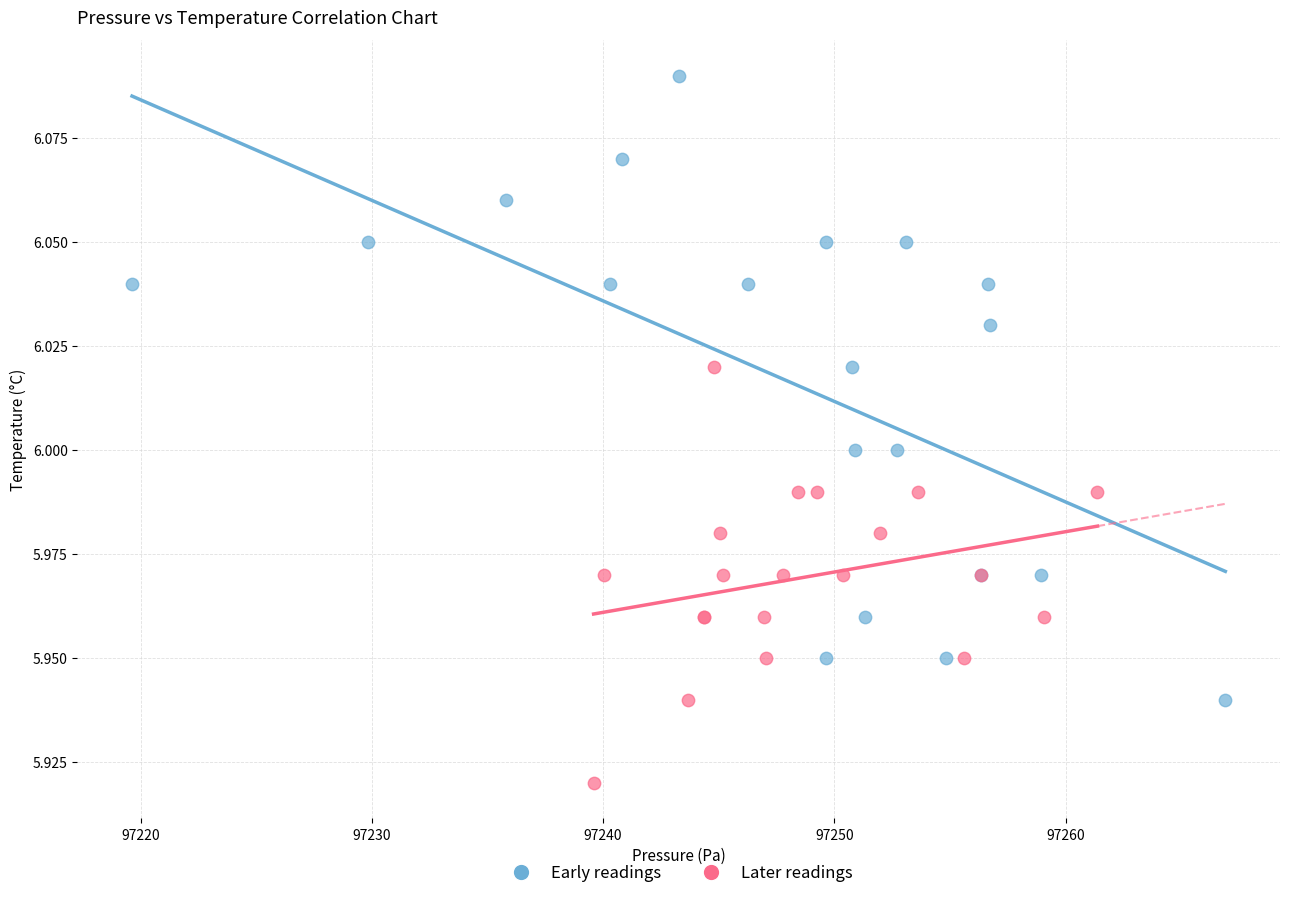

Which series contains the highest Y value?

Early readings